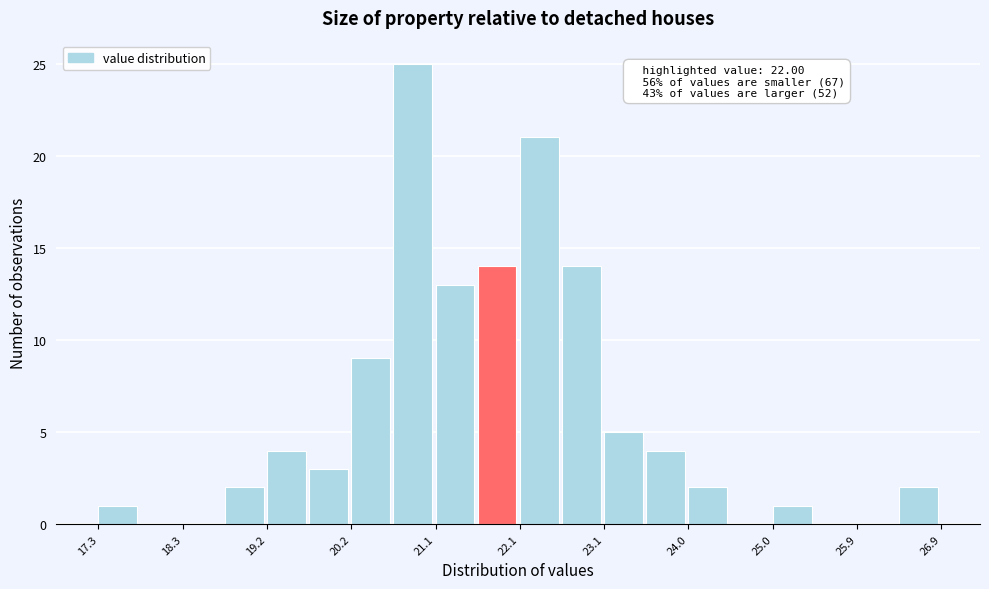

Which range on the x-axis has the tallest bar?

20.7 to 21.1